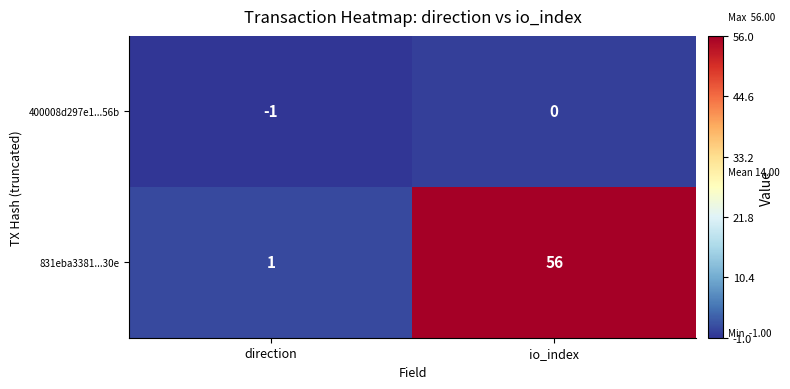

Which series has the widest spread of values?

831eba3381...30e